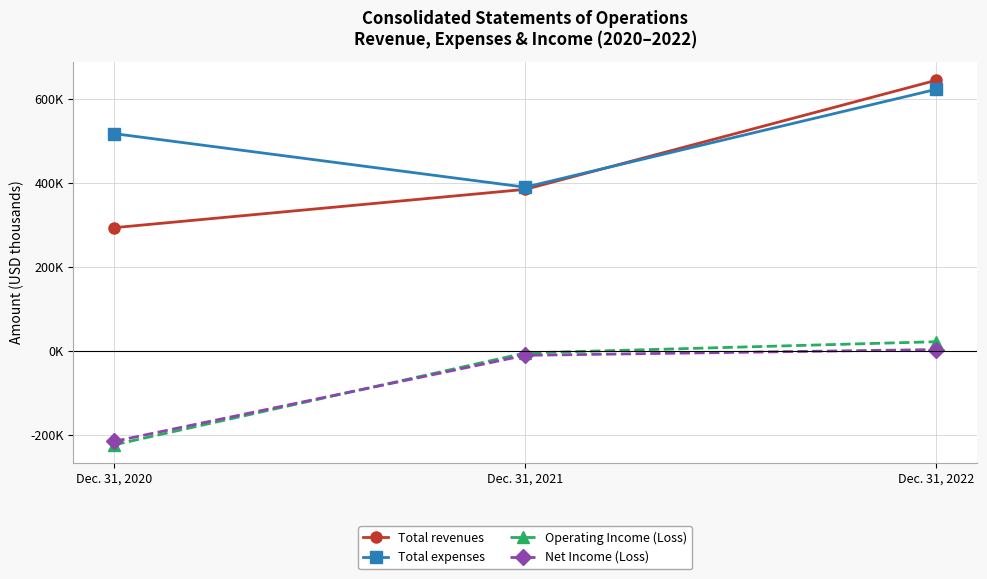

Which has a higher value, Dec. 31, 2020 or Dec. 31, 2022?

Dec. 31, 2022